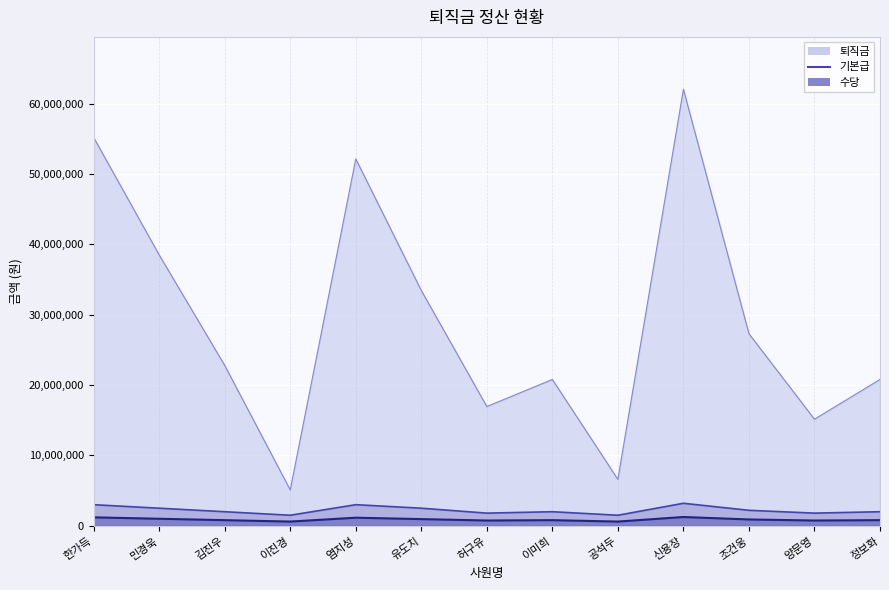

How many lines are shown in the chart?

3